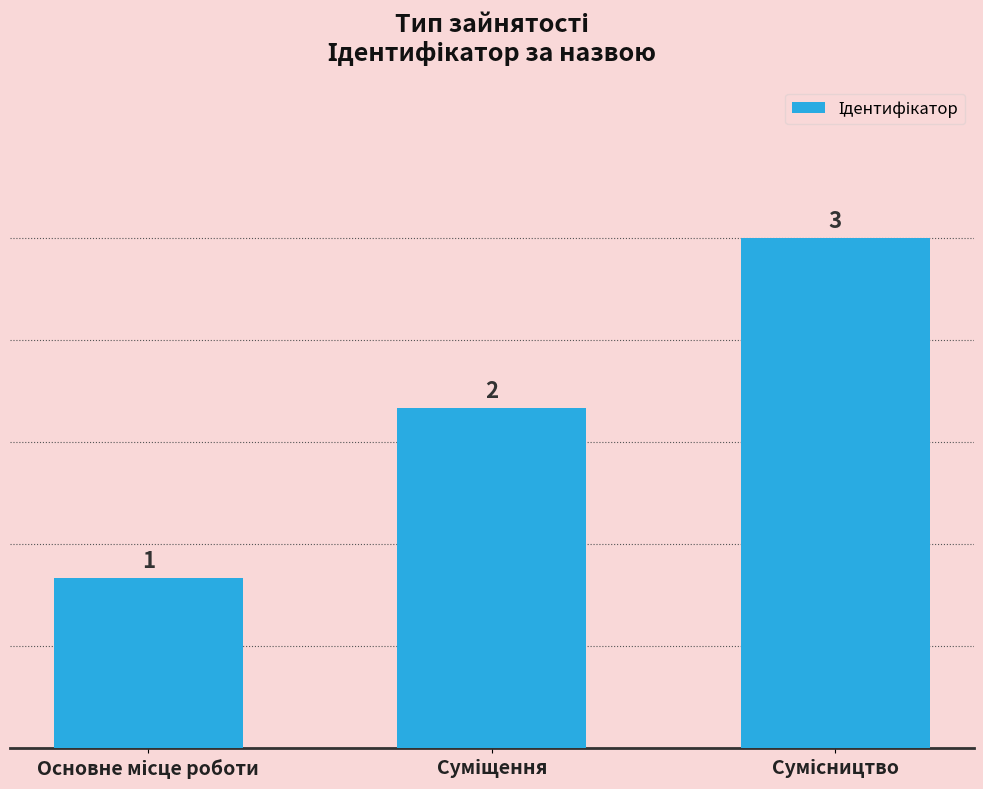

What is the maximum value shown in the chart?

3